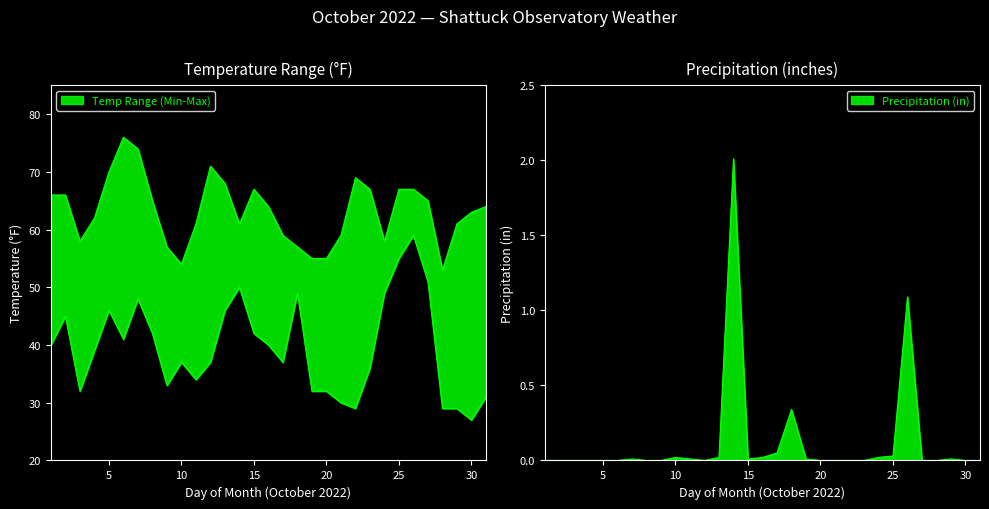

Between 5 and 24, which series saw the biggest shift?

Max Temp (F)